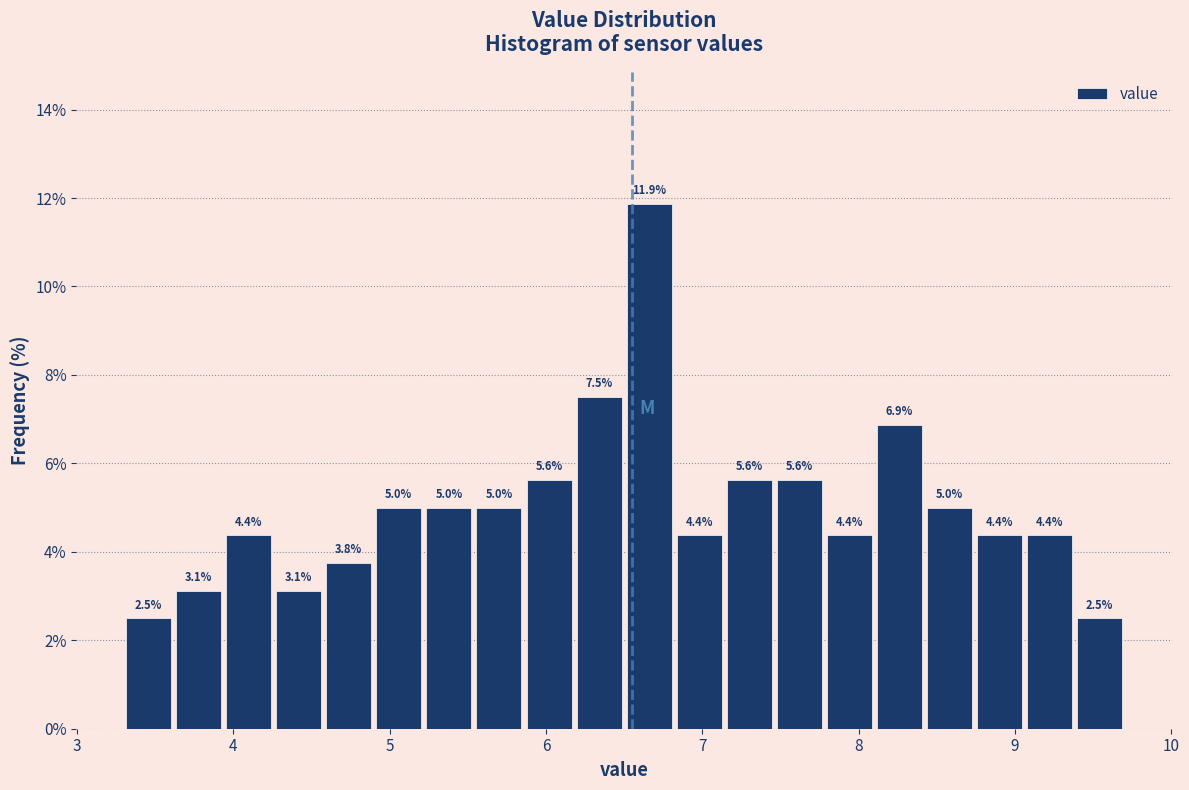

Read against the x-axis, roughly where is the centre of the tallest bar?

6.7